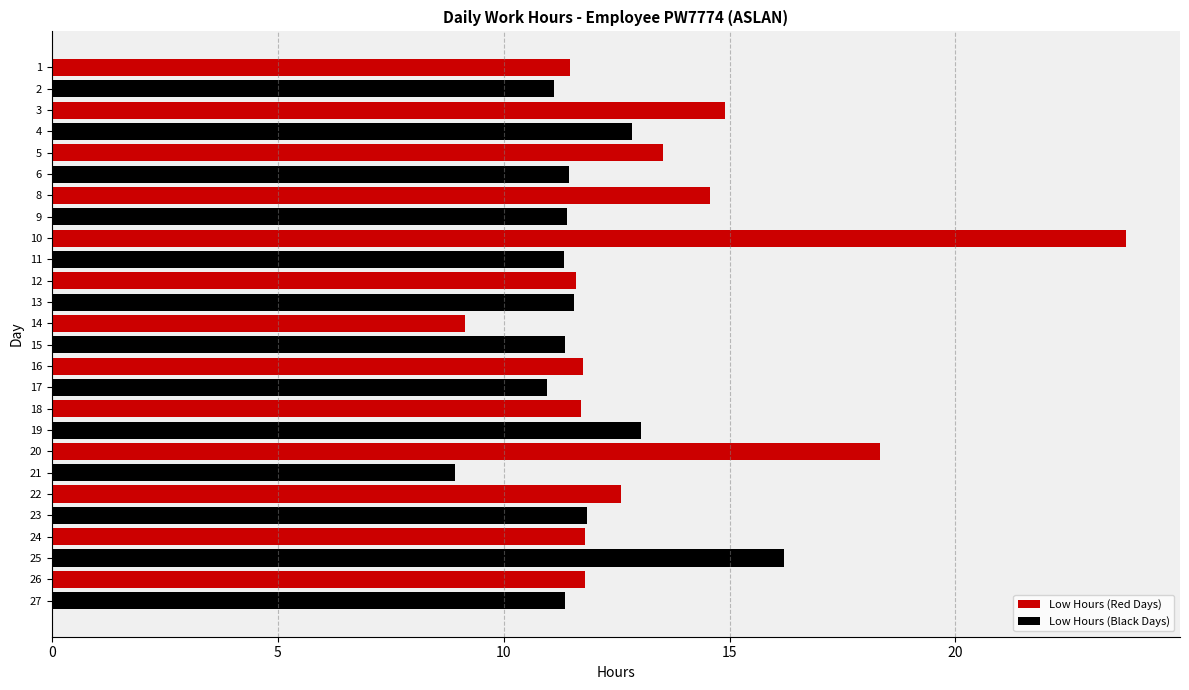

What is the spread (max minus min) of values at 3?

2.1